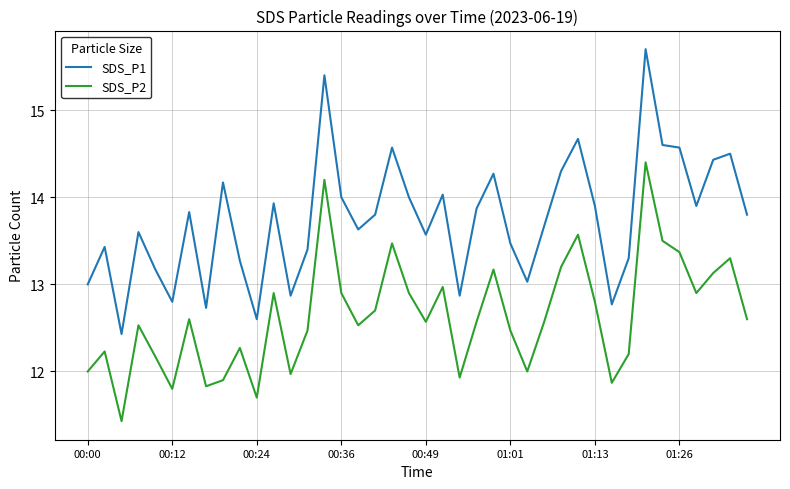

Which series has the largest total across all categories?

SDS_P1